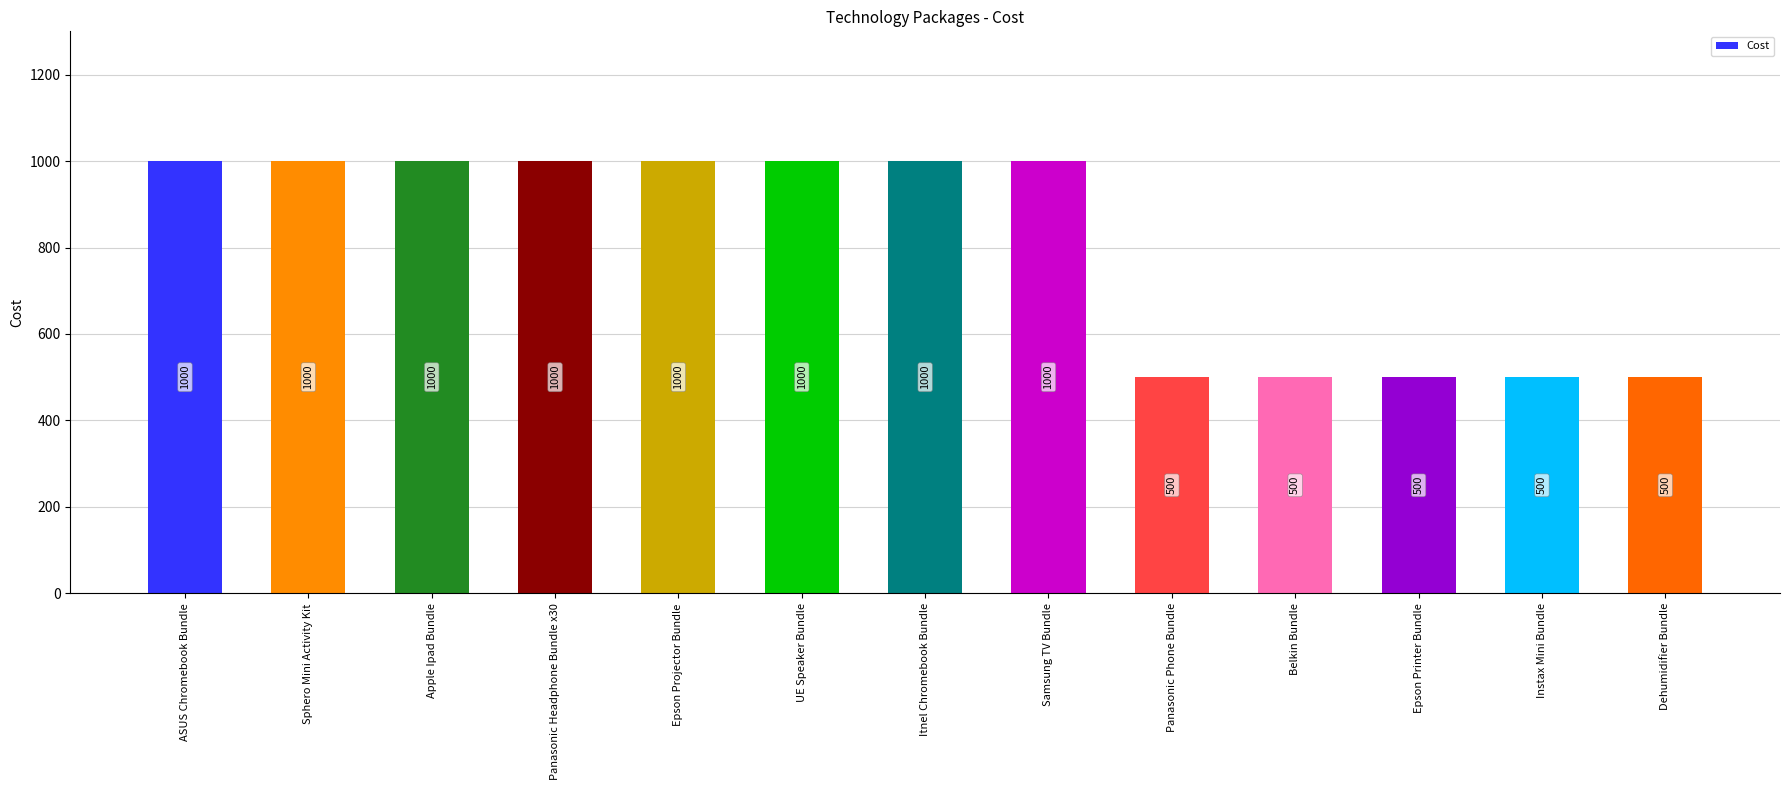

Are the bars horizontal?

No